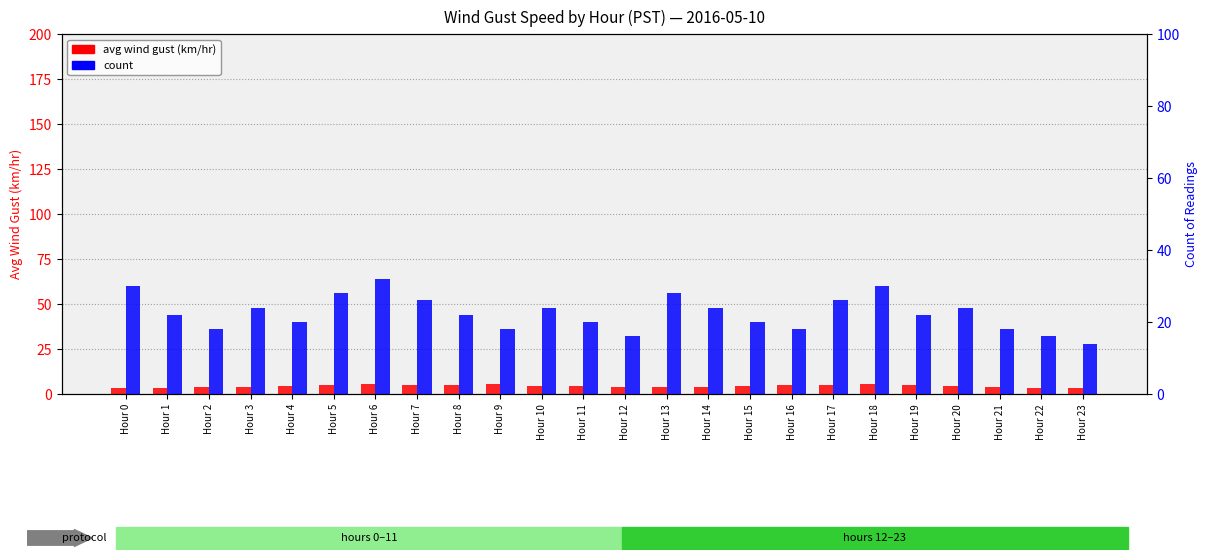

What is the sum of the count values at Hour 7 and Hour 9?

44.0